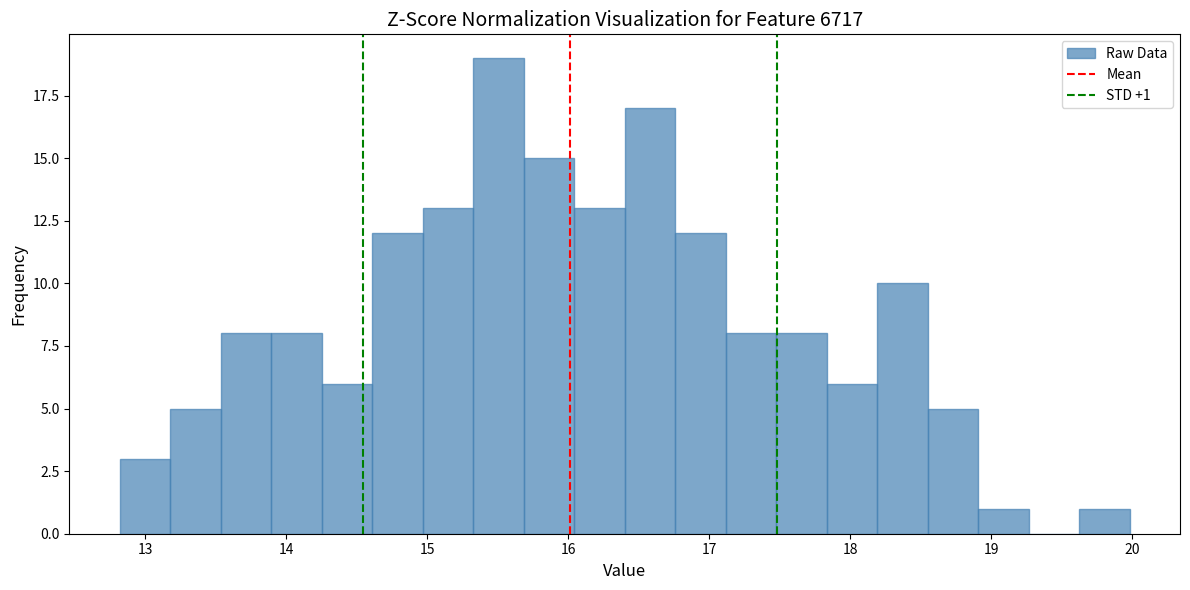

Around what value on the x-axis is the tallest bar? Give the approximate position of its centre, as read against the axis.

15.5